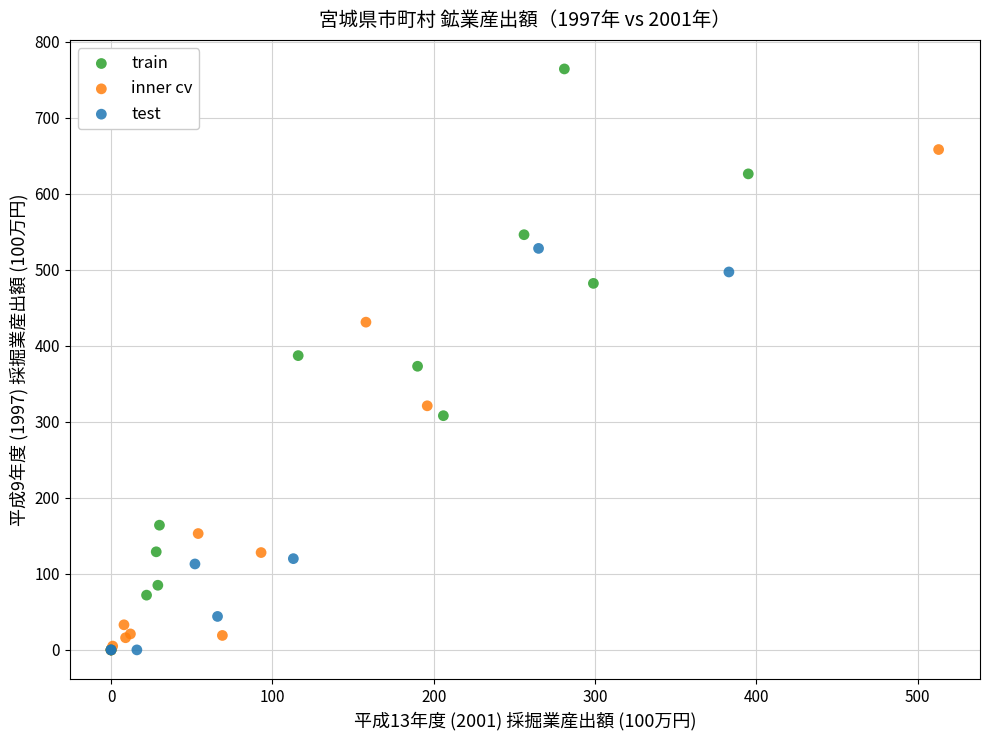

Which series has the widest spread of Y values?

train